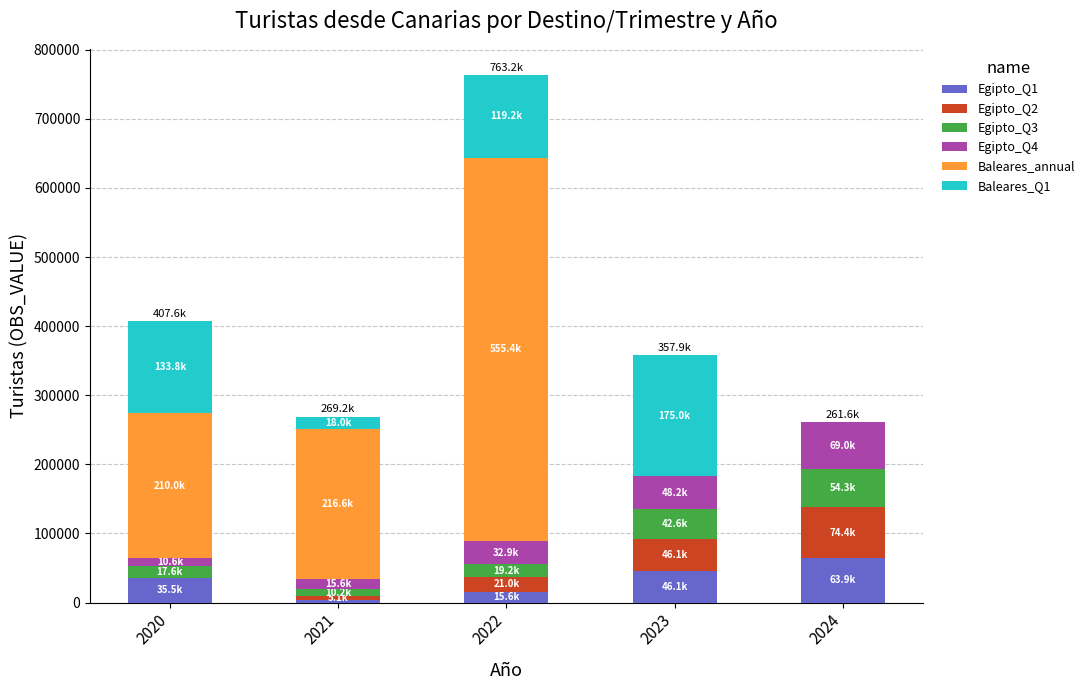

Reading left to right, transcribe the values for Egipto_Q1.

2020=35501.1	2021=3718.4	2022=15579.8	2023=46133.8	2024=63853.3